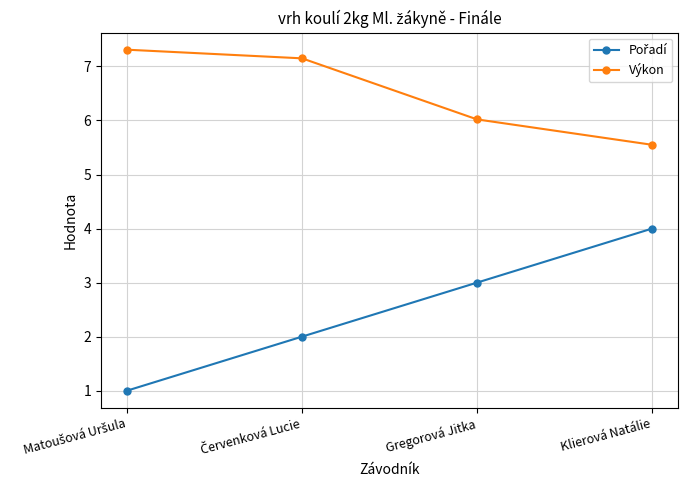

Does the chart have visible grid lines?

Yes